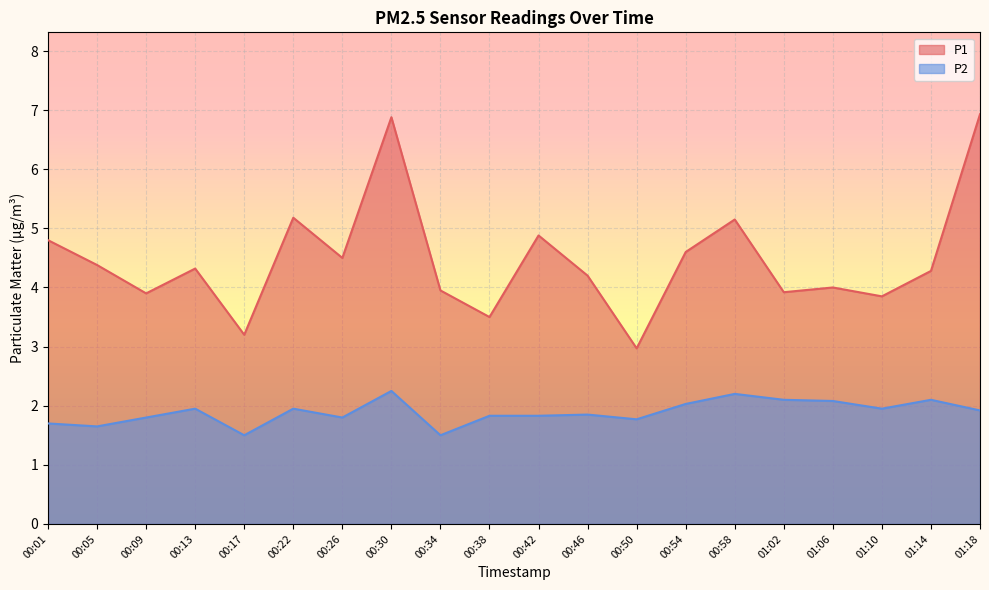

In P1, how many points are lower than both neighbors (excluding endpoints)?

7